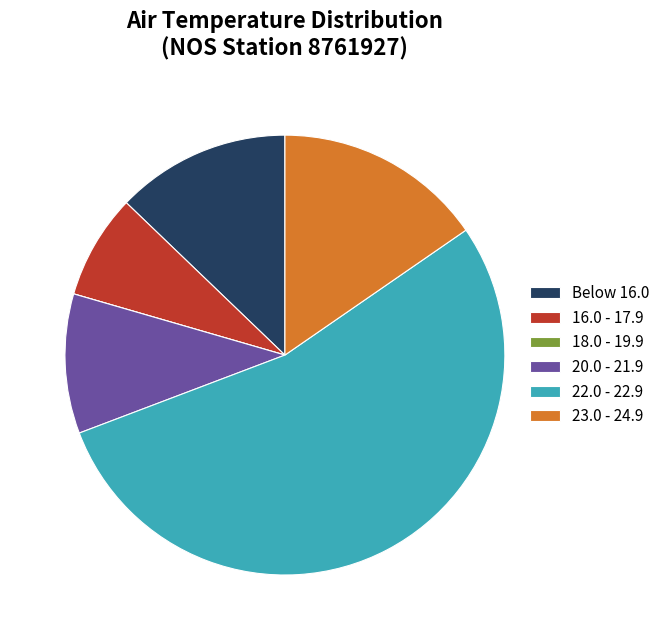

Do 23.0 - 24.9 and 16.0 - 17.9 together represent more than half of the pie?

No